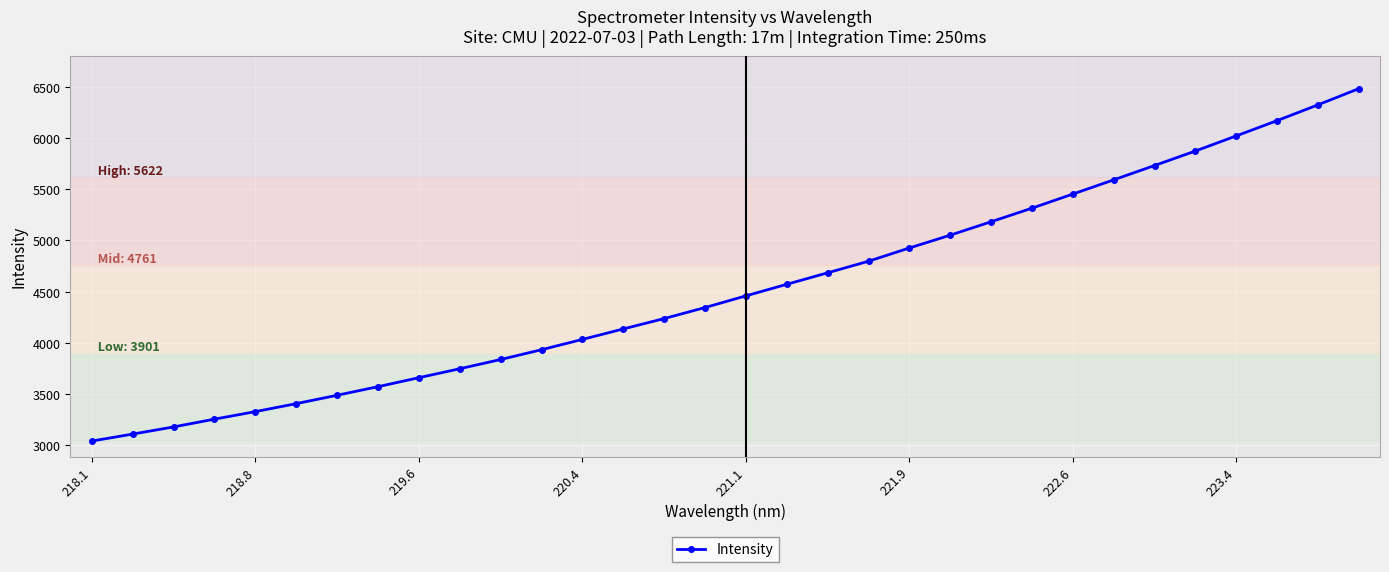

What is the difference between the maximum and second lowest values?

3373.4